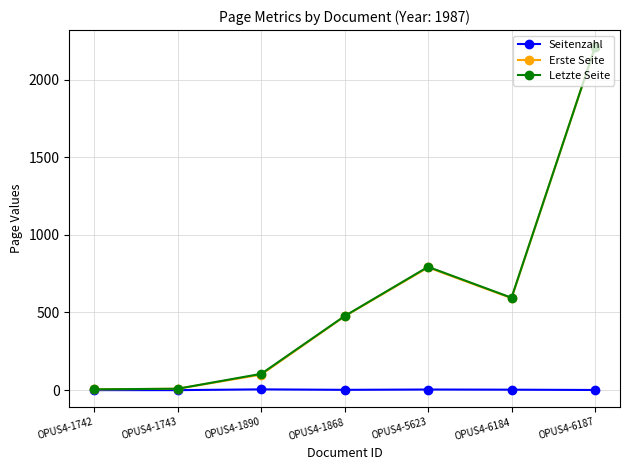

How many lines are shown in the chart?

3